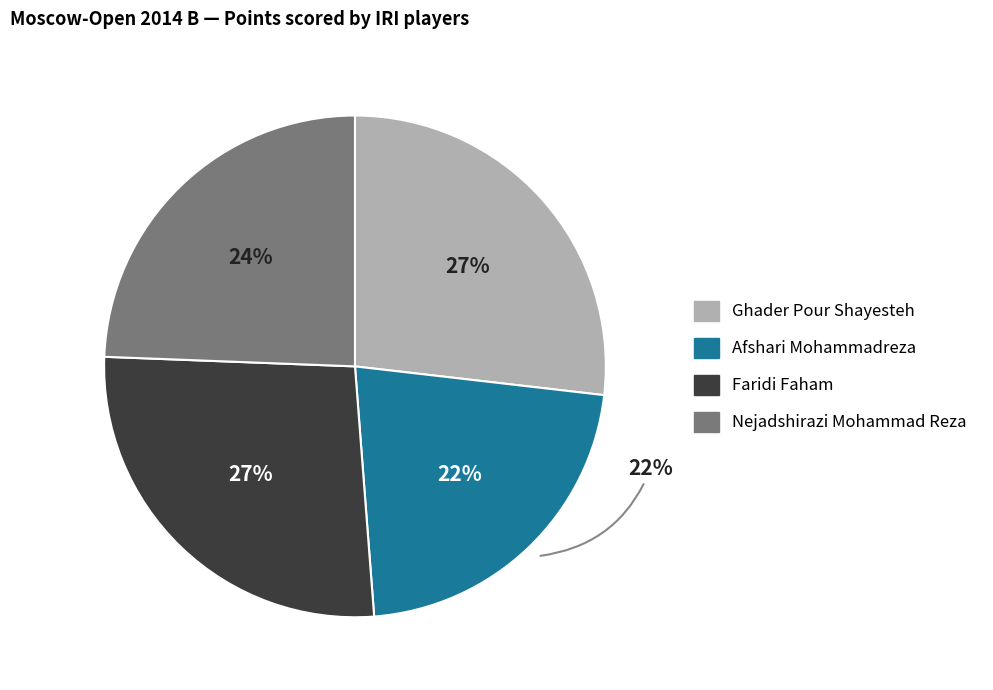

Is there any slice that represents more than half of the pie?

No